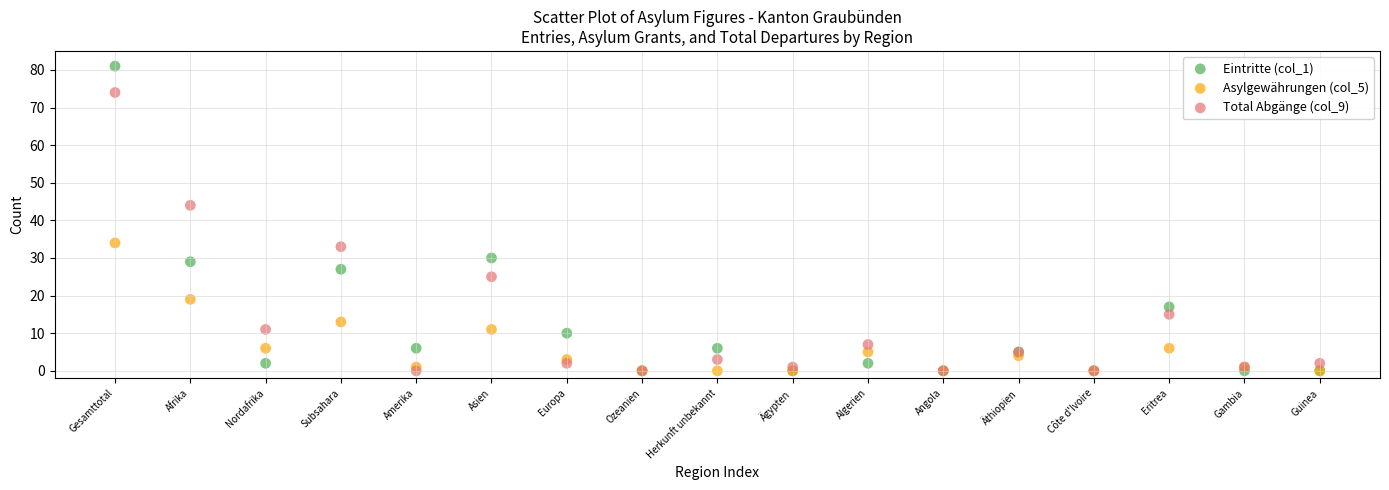

Across all series, what Y value is closest to 40?

44